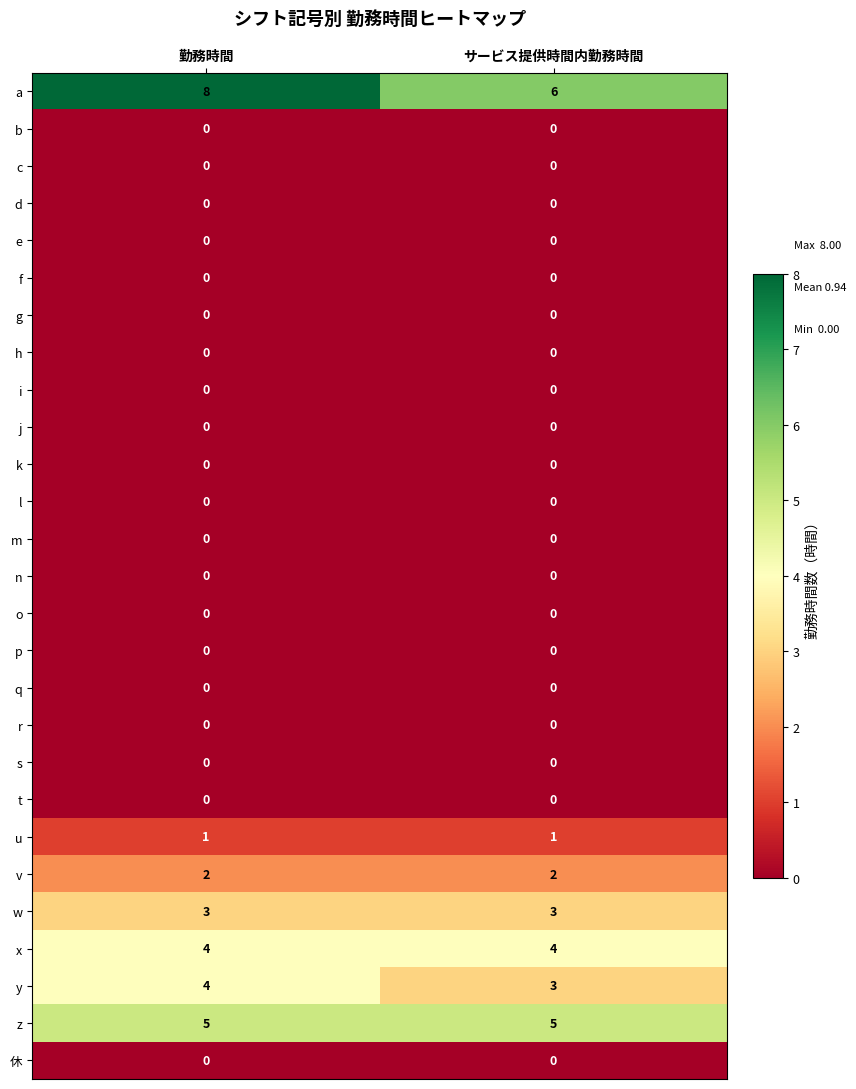

At which category is the sum across all series the highest?

勤務時間